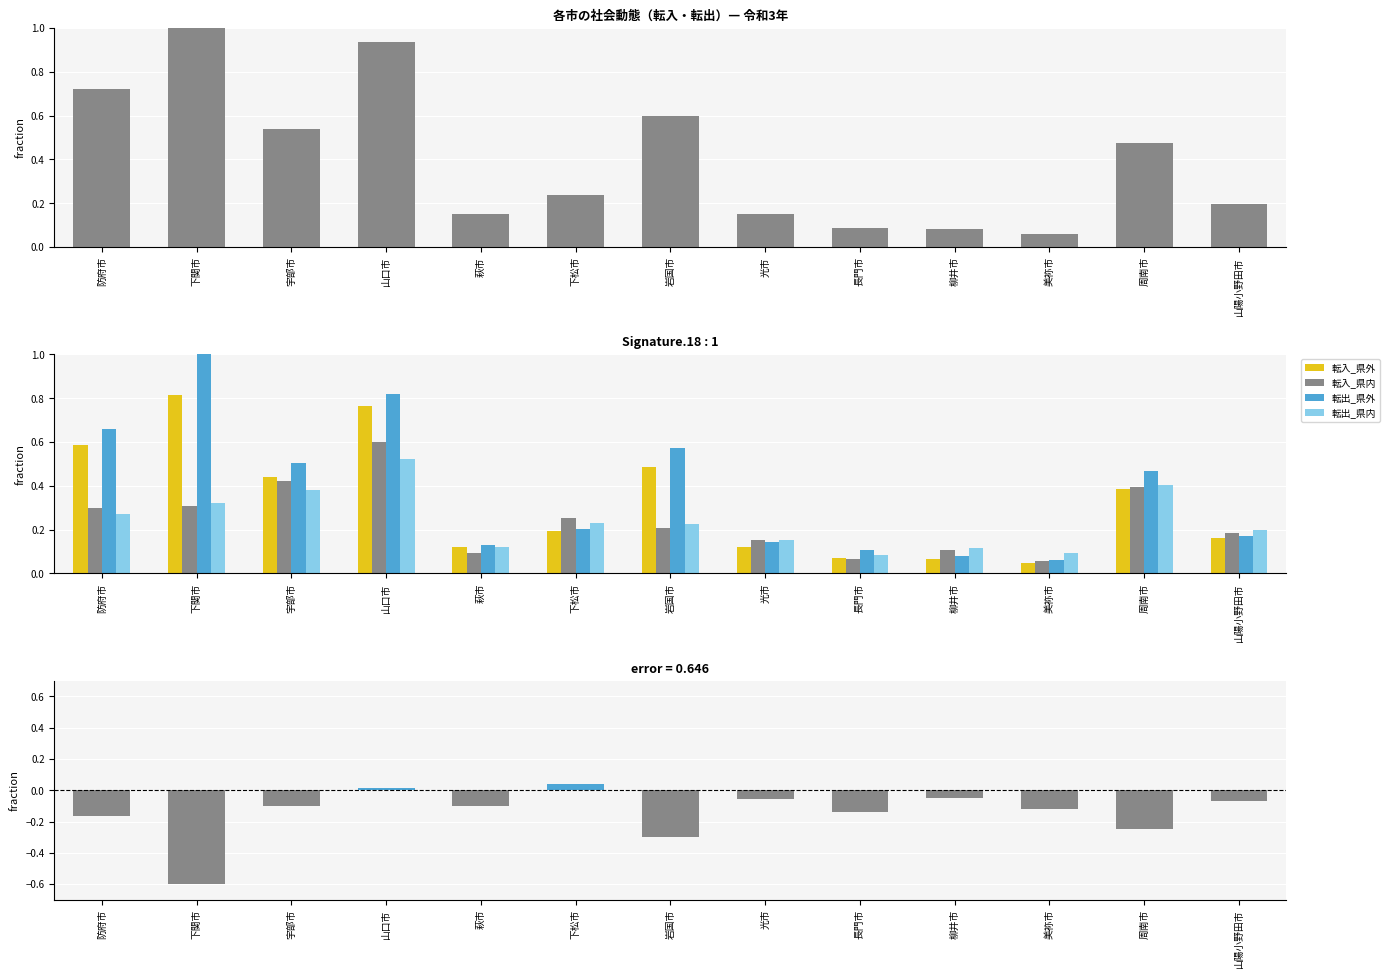

Which category has the lowest value across all series?

下関市